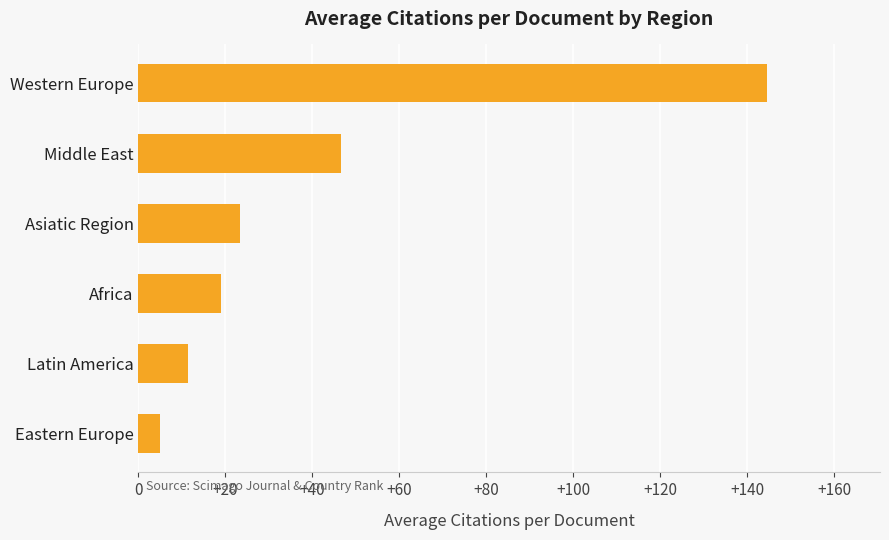

True or false: the data shows 144.5 at Western Europe.

True